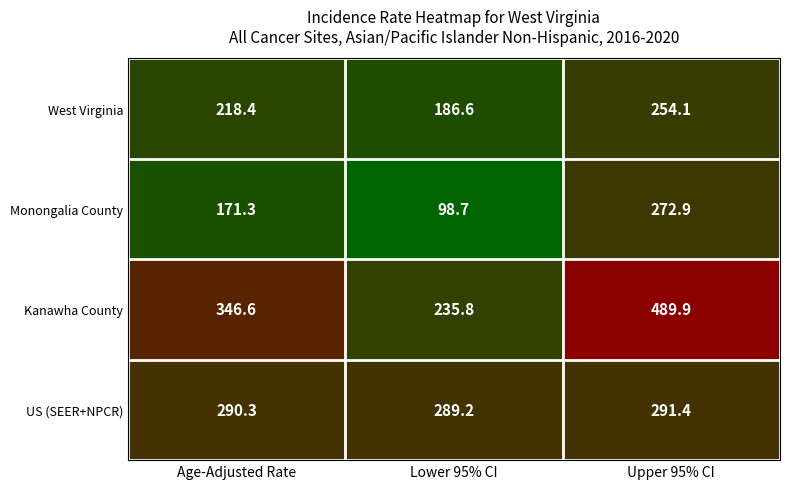

At which category does the chart reach its minimum across all series?

Lower 95% CI